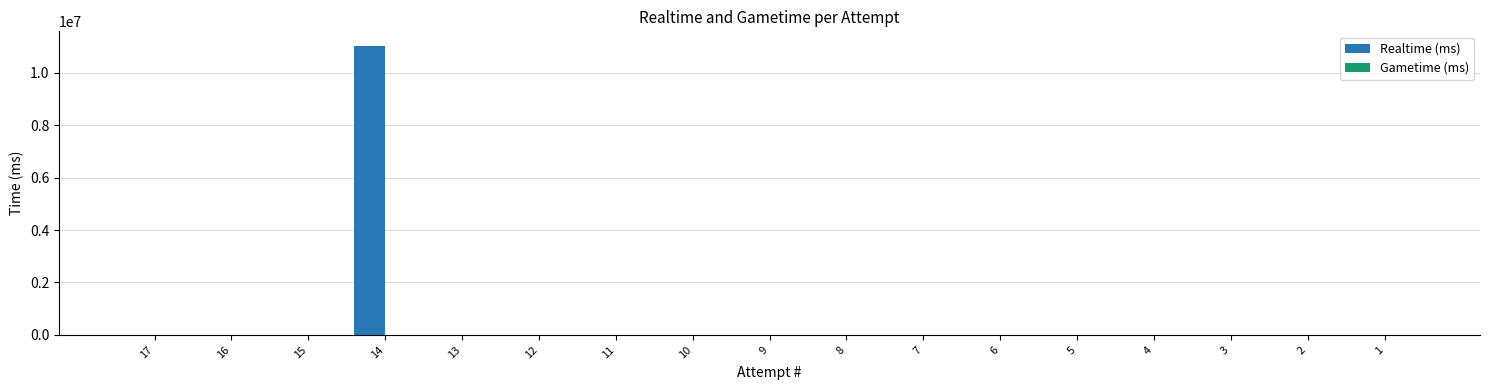

What is the maximum value shown in the chart?

11029705